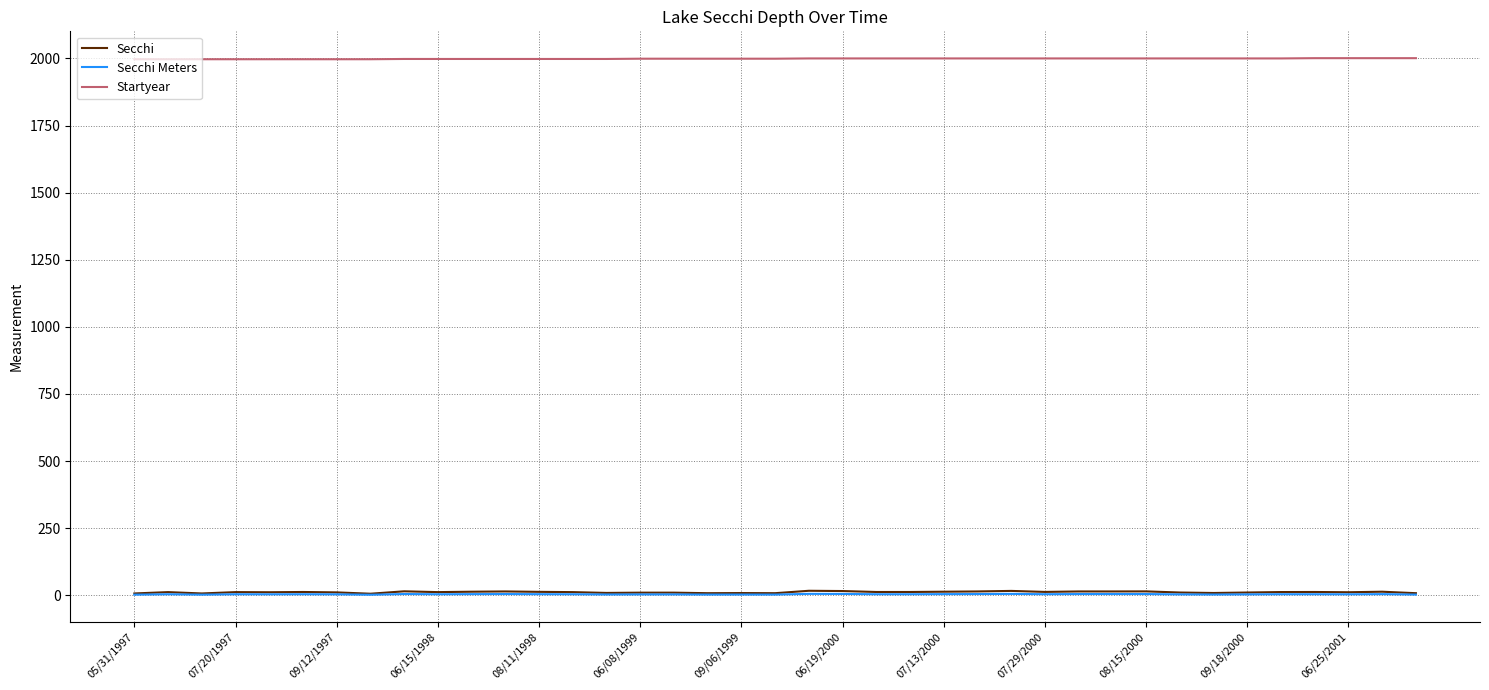

Which series has the largest range (max minus min)?

Secchi